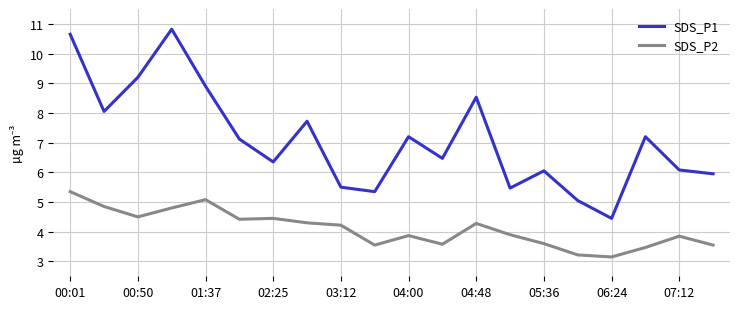

Rank the series by their average value, from highest to lowest.

SDS_P1, SDS_P2